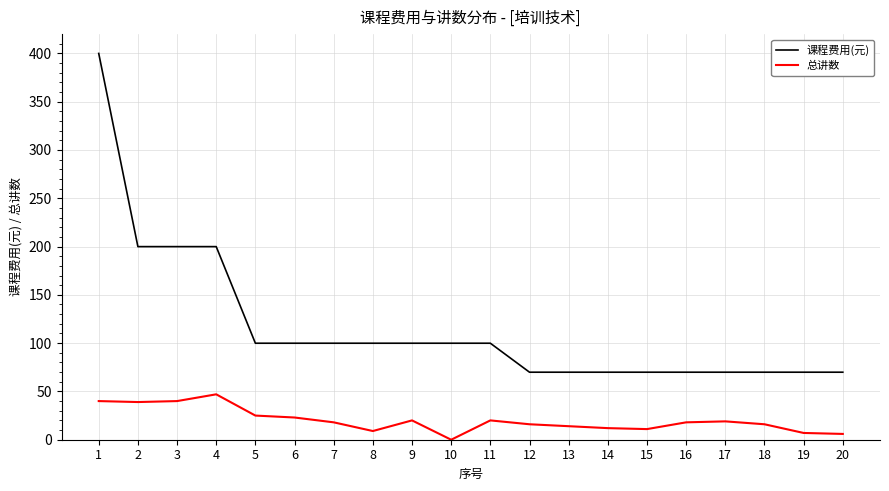

At which label does 总讲数 first exceed 18?

1